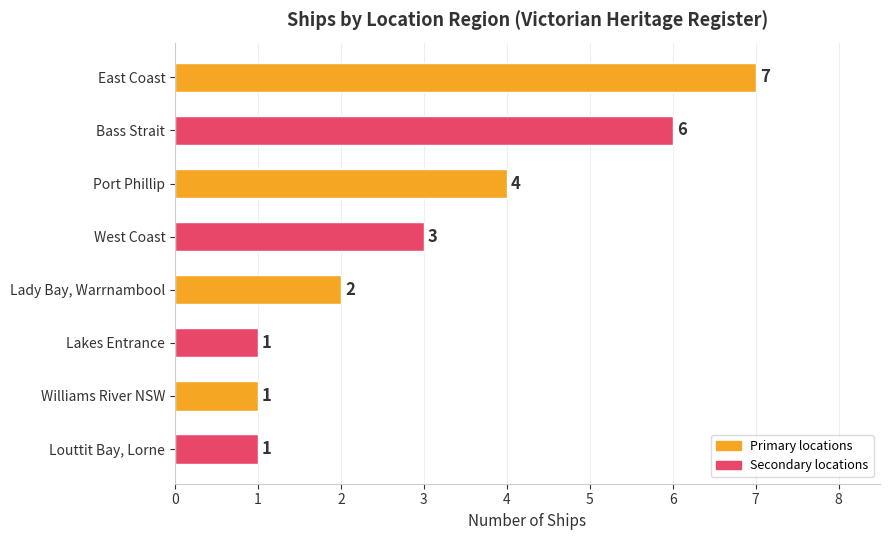

Is it true that the value at Louttit Bay, Lorne is 1?

True